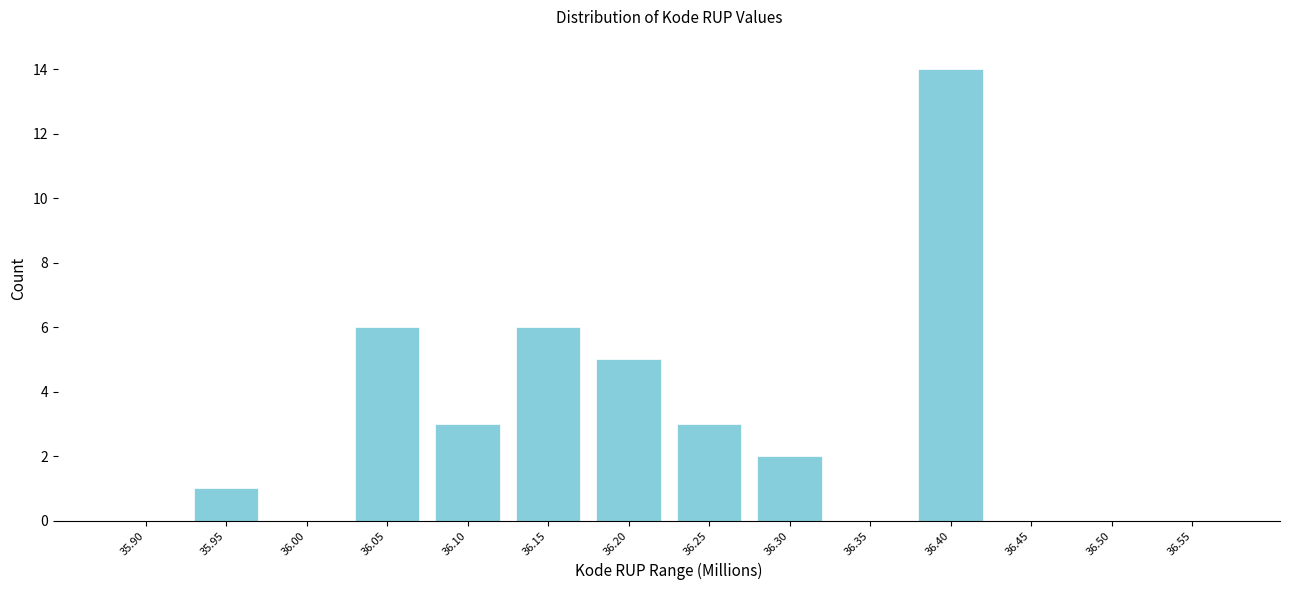

Reading right to left, list all the values displayed in this chart.

36.55=0	36.50=0	36.45=0	36.40=14	36.35=0	36.30=2	36.25=3	36.20=5	36.15=6	36.10=3	36.05=6	36.00=0	35.95=1	35.90=0